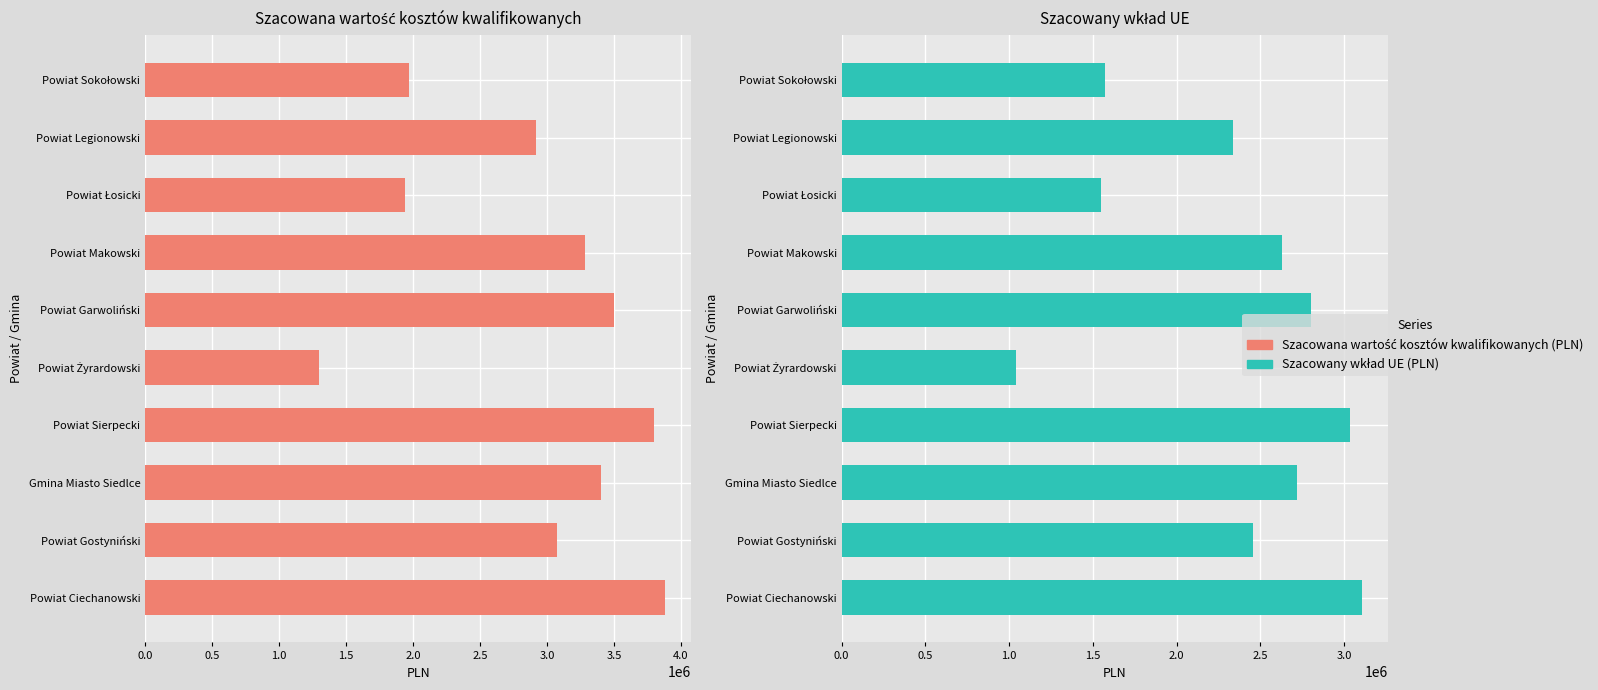

How many data points does each series have?

10